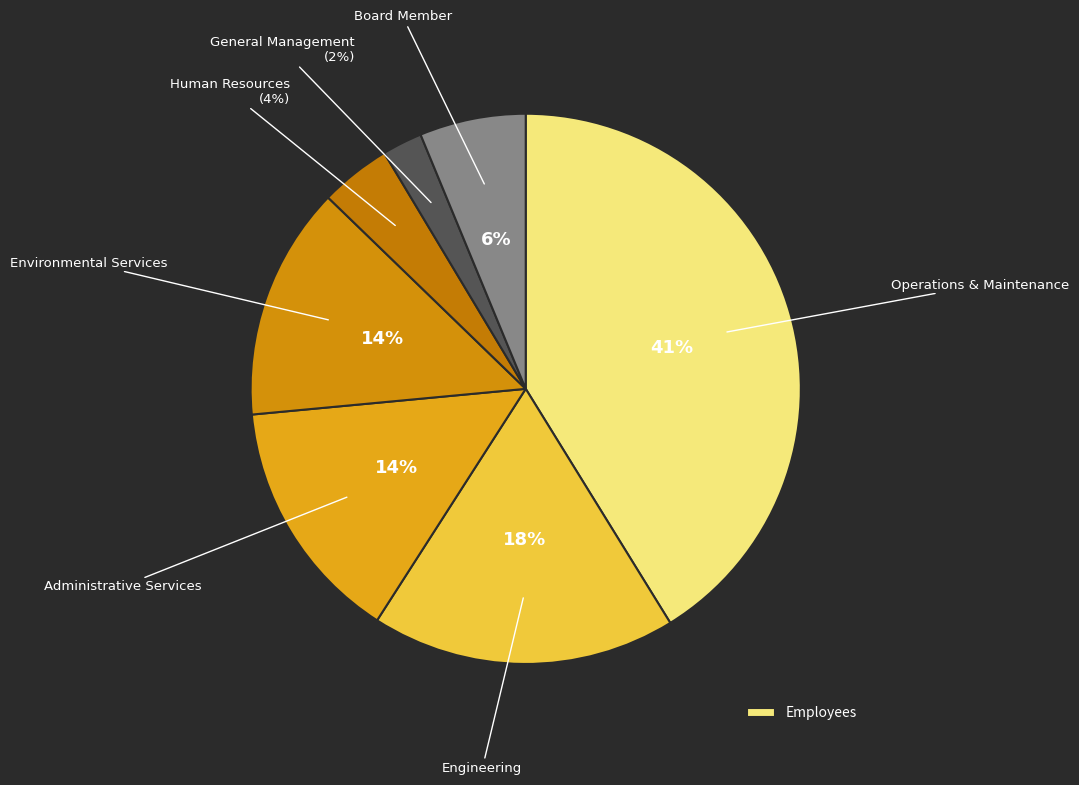

How many slices are in this pie chart?

7